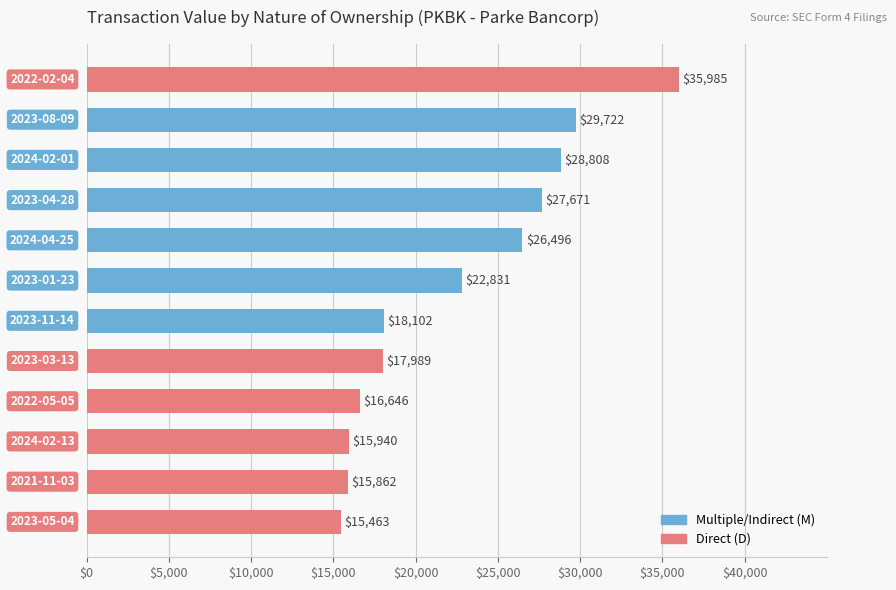

Does the chart contain stacked bars?

No